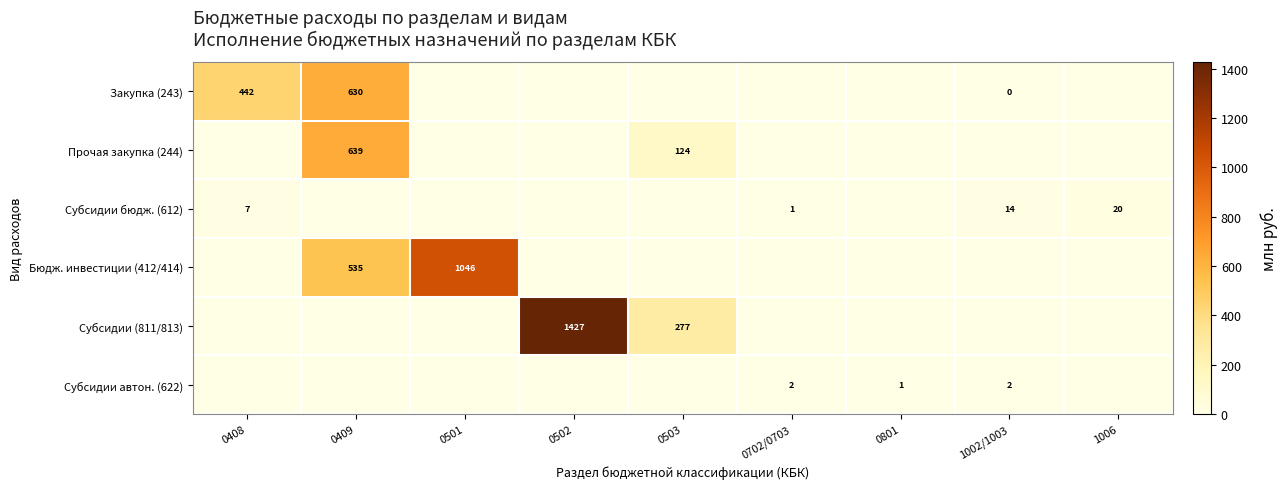

What is the sum of the Субсидии автон. (622) values at 0801 and 1002/1003?

3